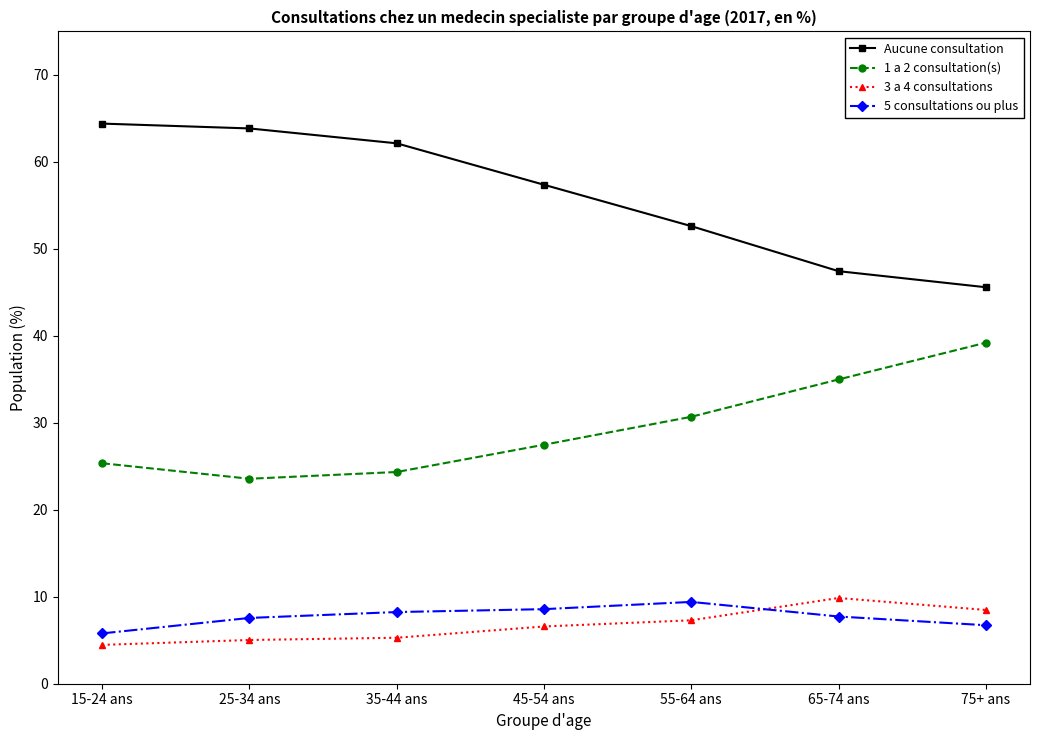

At which label does Aucune consultation reach its minimum?

75+ ans